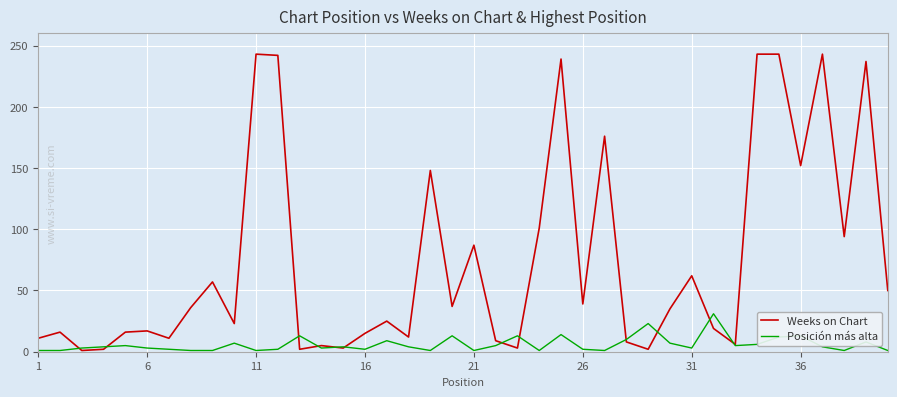

What are all the series names shown in the legend?

Weeks on Chart, Posición más alta